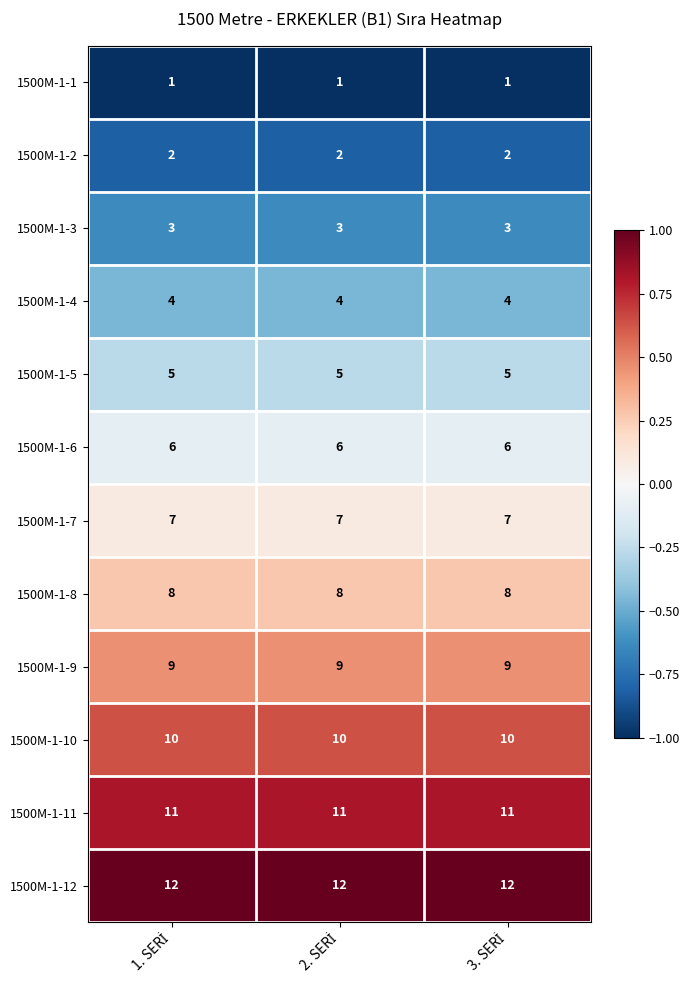

What is the average value of the 1500M-1-5 series?

5